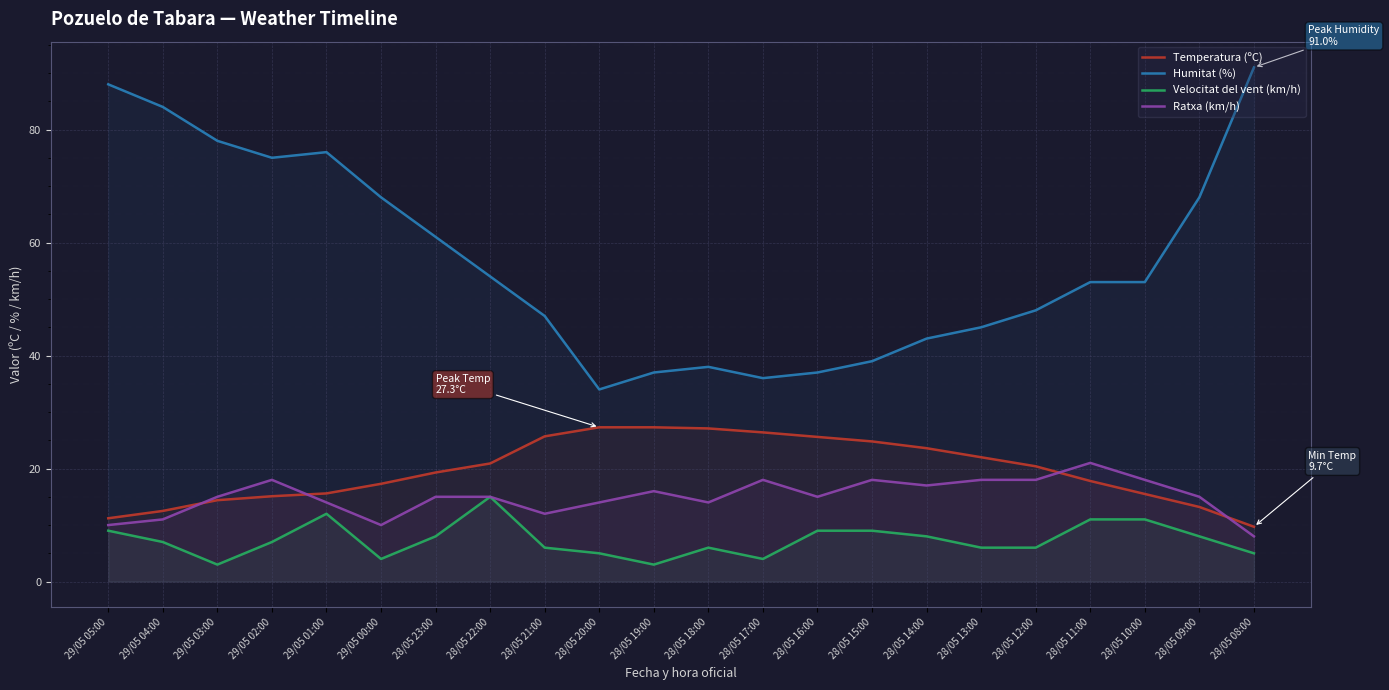

Reading left to right, list all the values displayed in this chart.

Temperatura (ºC): 29/05 05:00=11.2	29/05 04:00=12.5	29/05 03:00=14.4	29/05 02:00=15.1	29/05 01:00=15.6	29/05 00:00=17.3	28/05 23:00=19.3	28/05 22:00=20.9	28/05 21:00=25.7	28/05 20:00=27.3	28/05 19:00=27.3	28/05 18:00=27.1	28/05 17:00=26.4	28/05 16:00=25.6	28/05 15:00=24.8	28/05 14:00=23.6	28/05 13:00=22.0	28/05 12:00=20.4	28/05 11:00=17.8	28/05 10:00=15.5	28/05 09:00=13.2	28/05 08:00=9.7
Humitat (%): 29/05 05:00=88.0	29/05 04:00=84.0	29/05 03:00=78.0	29/05 02:00=75.0	29/05 01:00=76.0	29/05 00:00=68.0	28/05 23:00=61.0	28/05 22:00=54.0	28/05 21:00=47.0	28/05 20:00=34.0	28/05 19:00=37.0	28/05 18:00=38.0	28/05 17:00=36.0	28/05 16:00=37.0	28/05 15:00=39.0	28/05 14:00=43.0	28/05 13:00=45.0	28/05 12:00=48.0	28/05 11:00=53.0	28/05 10:00=53.0	28/05 09:00=68.0	28/05 08:00=91.0
Velocitat del vent (km/h): 29/05 05:00=9.0	29/05 04:00=7.0	29/05 03:00=3.0	29/05 02:00=7.0	29/05 01:00=12.0	29/05 00:00=4.0	28/05 23:00=8.0	28/05 22:00=15.0	28/05 21:00=6.0	28/05 20:00=5.0	28/05 19:00=3.0	28/05 18:00=6.0	28/05 17:00=4.0	28/05 16:00=9.0	28/05 15:00=9.0	28/05 14:00=8.0	28/05 13:00=6.0	28/05 12:00=6.0	28/05 11:00=11.0	28/05 10:00=11.0	28/05 09:00=8.0	28/05 08:00=5.0
Ratxa (km/h): 29/05 05:00=10.0	29/05 04:00=11.0	29/05 03:00=15.0	29/05 02:00=18.0	29/05 01:00=14.0	29/05 00:00=10.0	28/05 23:00=15.0	28/05 22:00=15.0	28/05 21:00=12.0	28/05 20:00=14.0	28/05 19:00=16.0	28/05 18:00=14.0	28/05 17:00=18.0	28/05 16:00=15.0	28/05 15:00=18.0	28/05 14:00=17.0	28/05 13:00=18.0	28/05 12:00=18.0	28/05 11:00=21.0	28/05 10:00=18.0	28/05 09:00=15.0	28/05 08:00=8.0